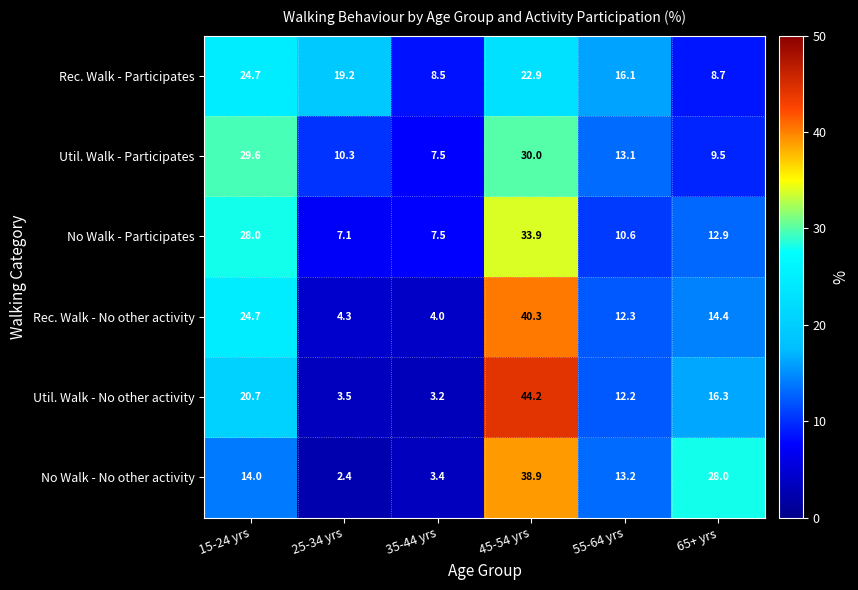

At 45-54 yrs, list the series in order from smallest to largest.

Rec. Walk - Participates, Util. Walk - Participates, No Walk - Participates, No Walk - No other activity, Rec. Walk - No other activity, Util. Walk - No other activity